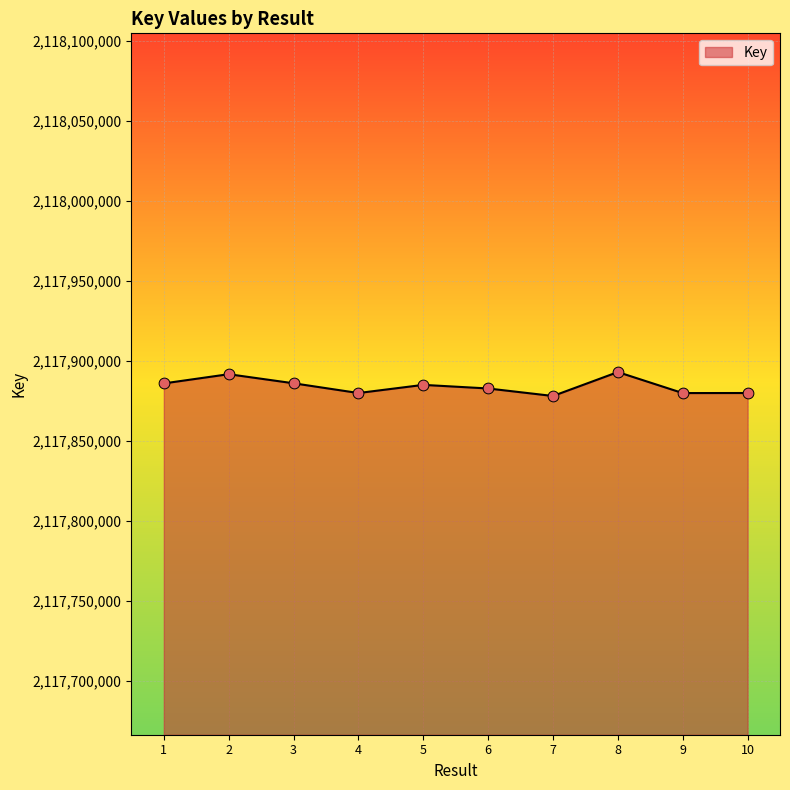

What is the change in value from 7 to 9?

+1823